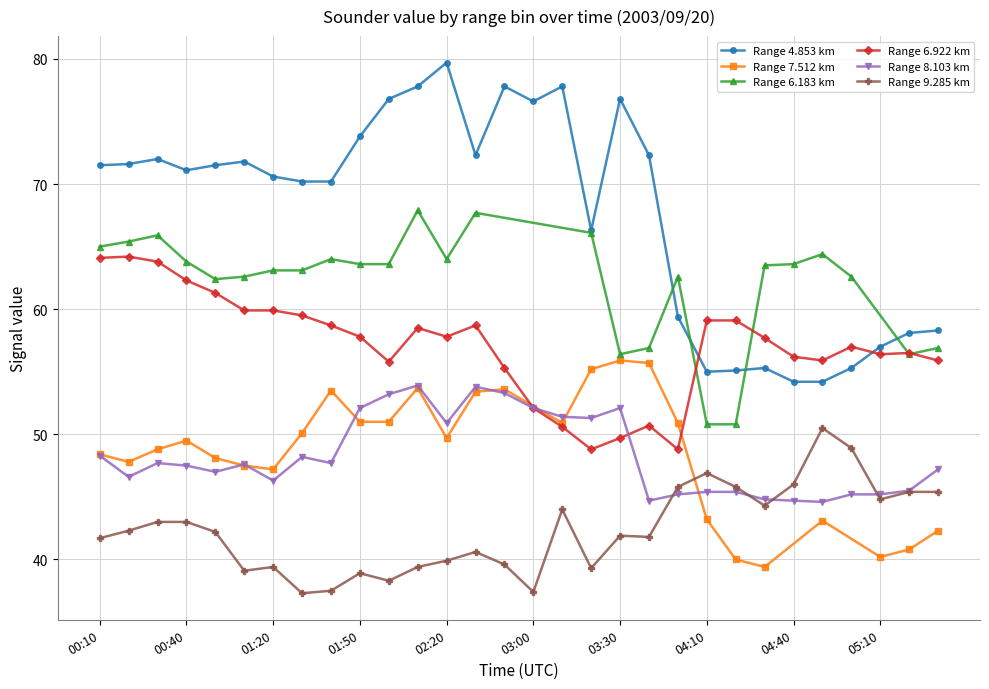

Is it true that 4.853 equals 126.2 at 02:00?

False